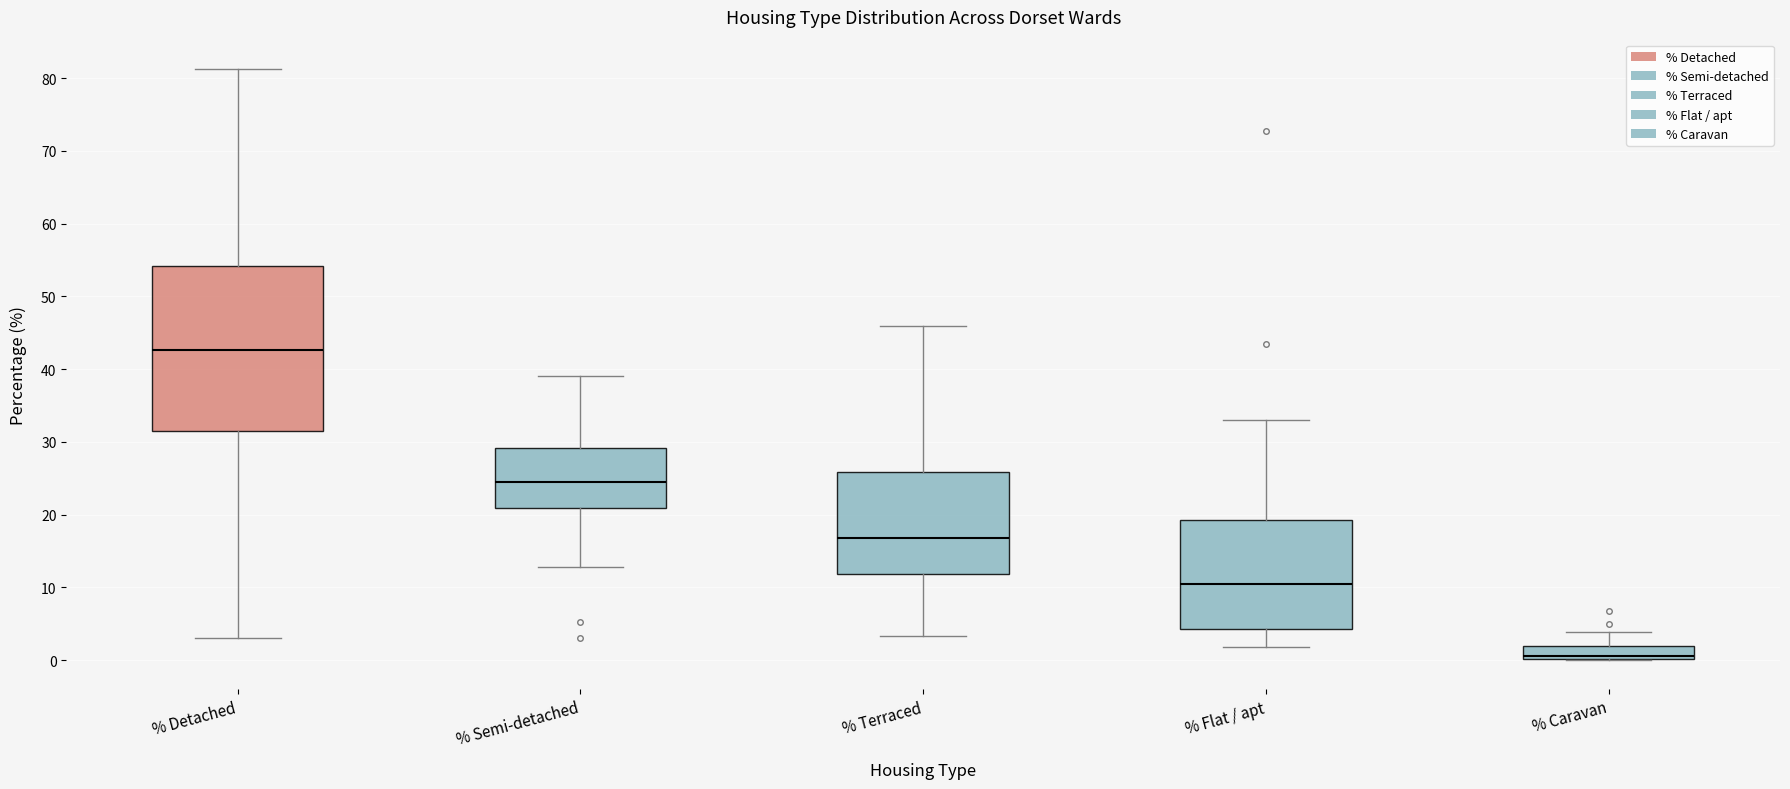

Reading left to right, transcribe this box plot: for each box, give where its median line is, the range the box spans, and where its two whiskers end, as read against the y-axis. The values are not printed on the chart, so give them approximately, as read against the axis.

% Detached: median 43, box 31 to 54, whiskers 3 to 81
% Semi-detached: median 24, box 21 to 29, whiskers 13 to 39
% Terraced: median 17, box 12 to 26, whiskers 3 to 46
% Flat / apt: median 10, box 4 to 19, whiskers 2 to 33
% Caravan: median 1, box 0 to 2, whiskers 0 to 4